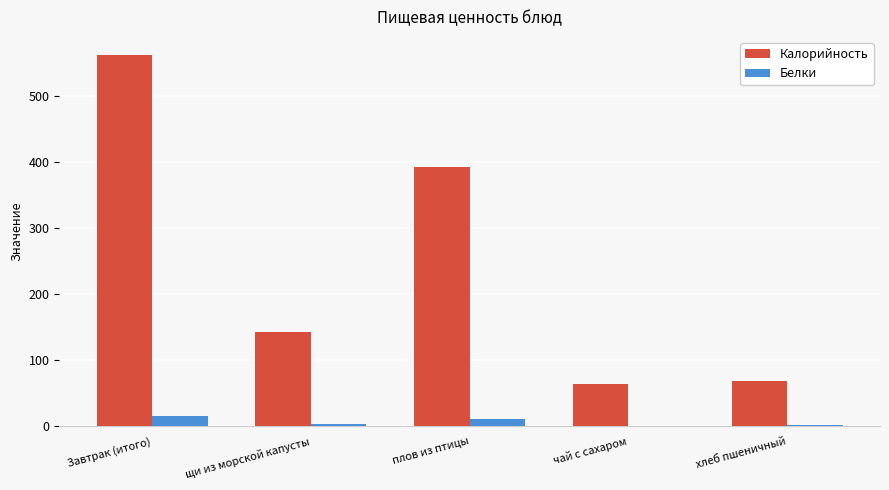

At which category does the chart reach its peak across all series?

Завтрак (итого)